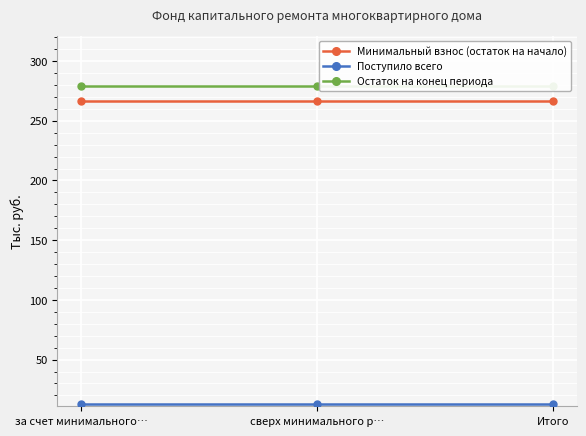

Reading left to right, extract all data points from this chart.

Минимальный взнос (остаток на начало): 266.3	266.3	266.3
Поступило всего: 12.8	12.8	12.8
Остаток на конец периода: 279.1	279.1	279.1